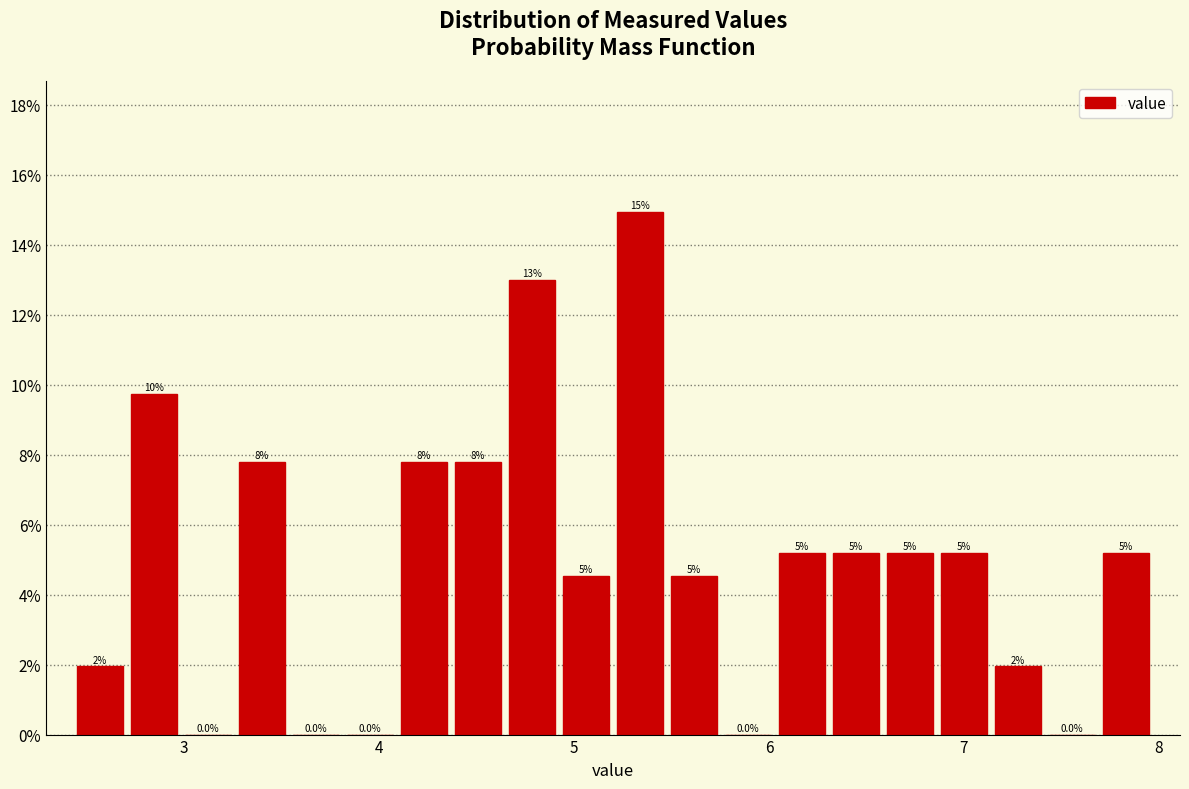

Read against the x-axis, roughly where is the centre of the tallest bar?

5.3